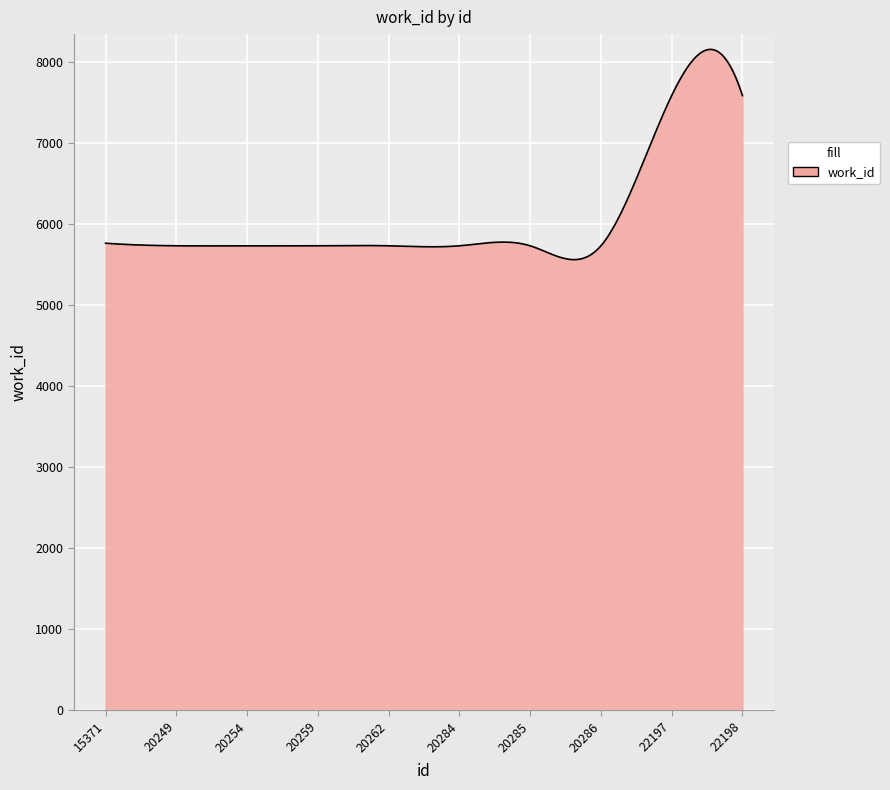

What is the greatest value displayed?

8161.6